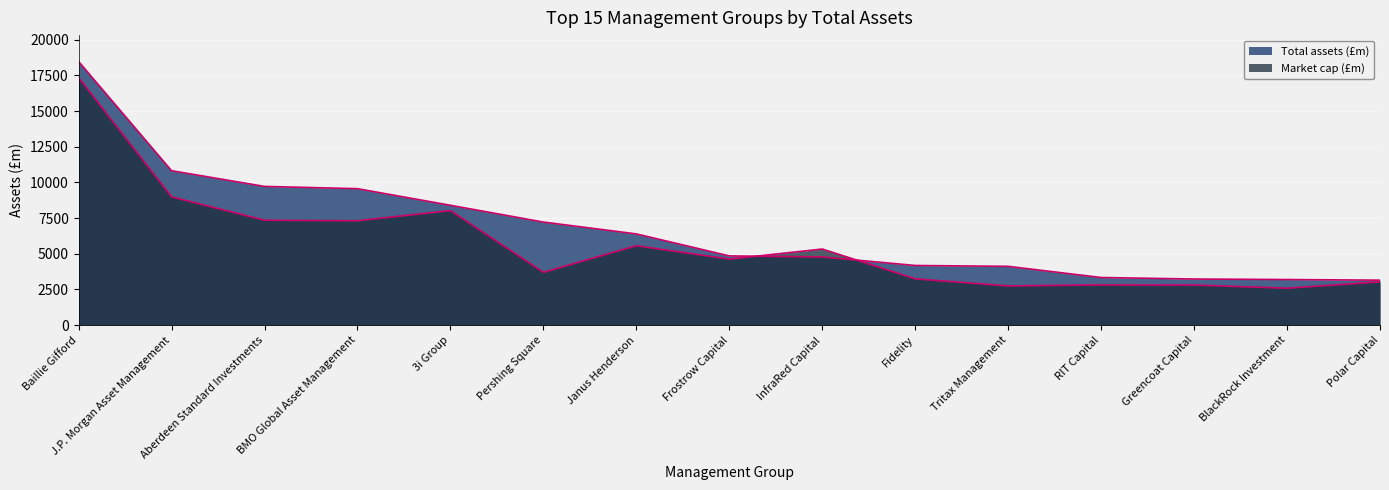

How many interior local peaks does the Market cap (£m) series have?

4